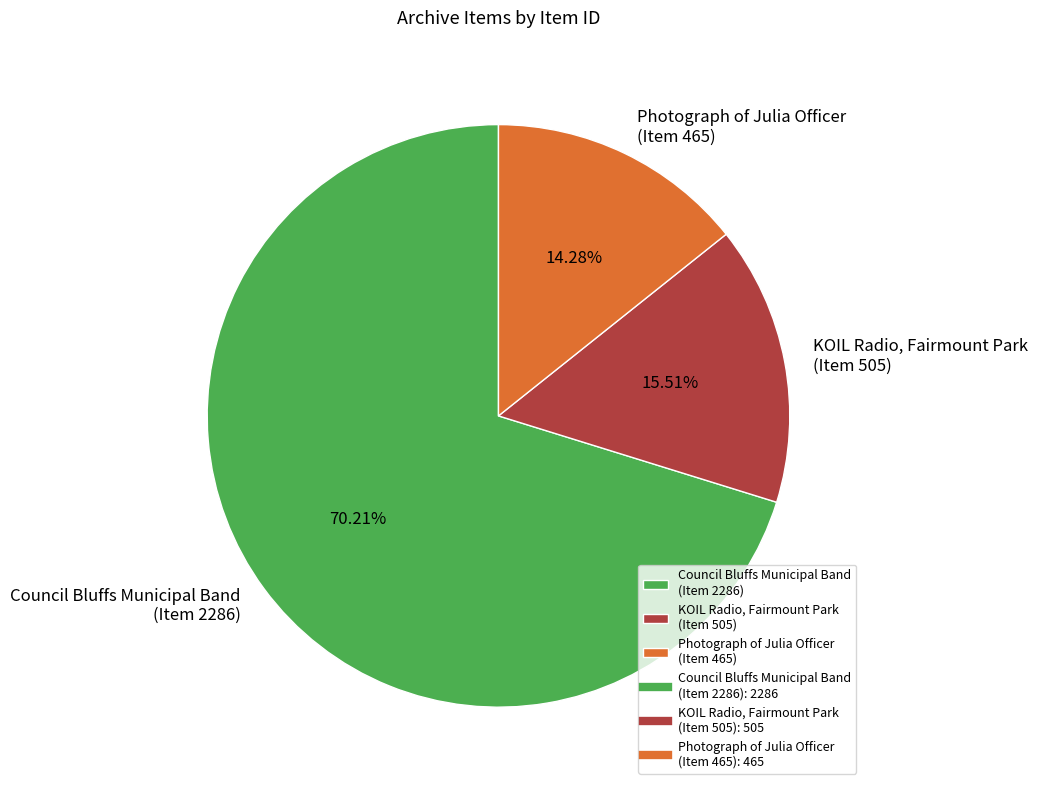

Which has a higher value, KOIL Radio, Fairmount Park (Item 505) or Council Bluffs Municipal Band (Item 2286)?

Council Bluffs Municipal Band (Item 2286)